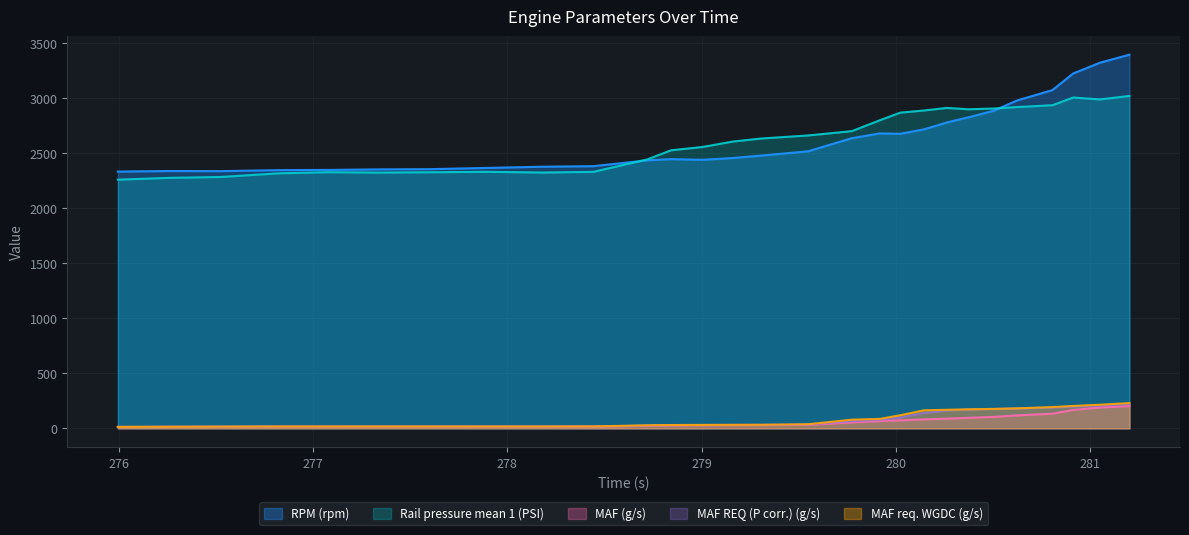

Which series has the largest total across all categories?

RPM (rpm)